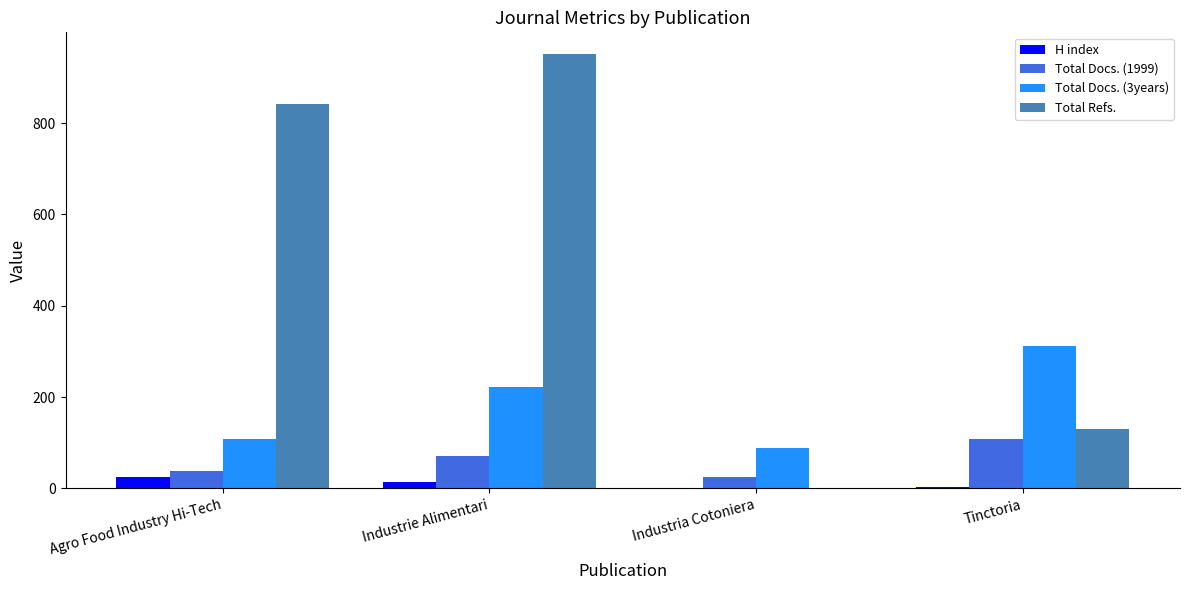

What is the highest value of the H index series?

24